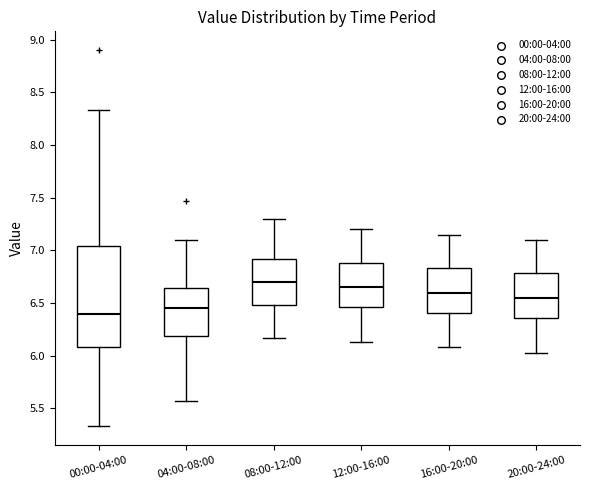

Reading left to right, transcribe this box plot: for each box, give where its median line is, the range the box spans, and where its two whiskers end, as read against the y-axis. The values are not printed on the chart, so give them approximately, as read against the axis.

00:00-04:00: median 6.40, box 6.10 to 7.05, whiskers 5.35 to 8.35
04:00-08:00: median 6.45, box 6.20 to 6.65, whiskers 5.55 to 7.10
08:00-12:00: median 6.70, box 6.50 to 6.90, whiskers 6.15 to 7.30
12:00-16:00: median 6.65, box 6.45 to 6.90, whiskers 6.15 to 7.20
16:00-20:00: median 6.60, box 6.40 to 6.85, whiskers 6.10 to 7.15
20:00-24:00: median 6.55, box 6.35 to 6.80, whiskers 6.05 to 7.10